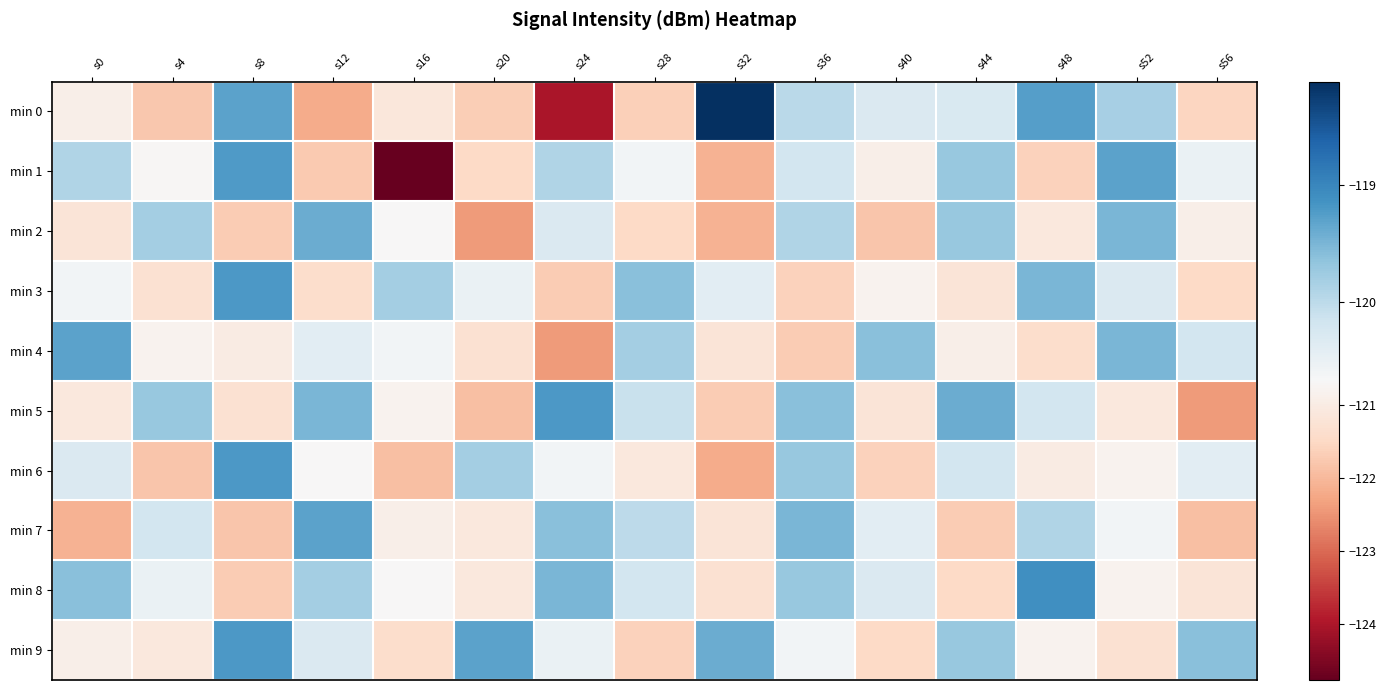

At which category is the sum across all series the highest?

s36